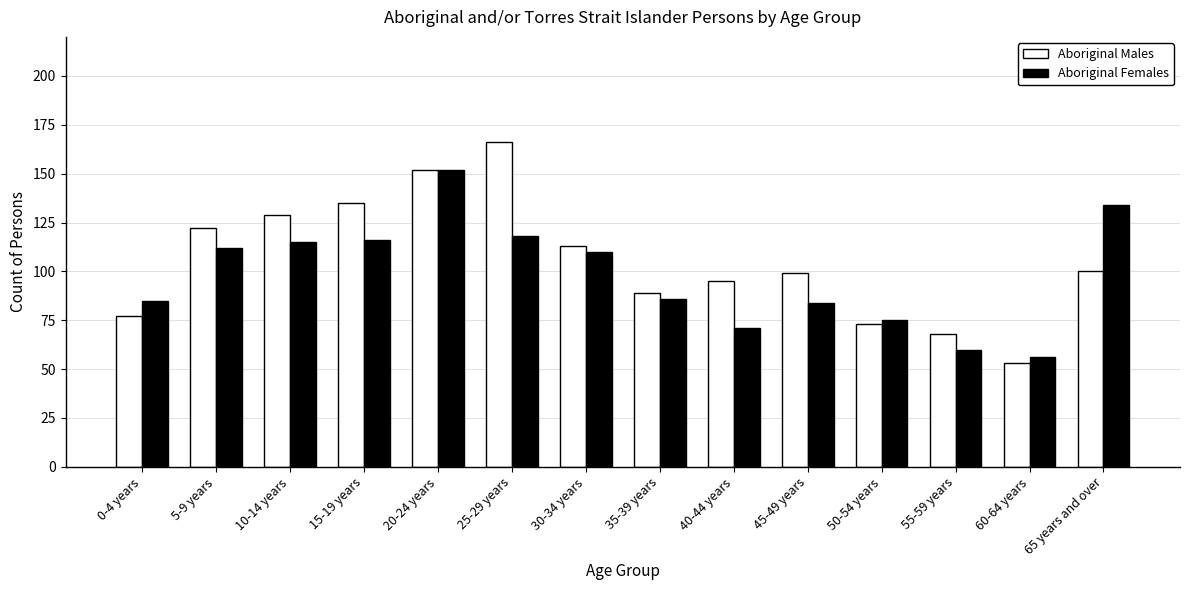

How many bars are there in total?

28